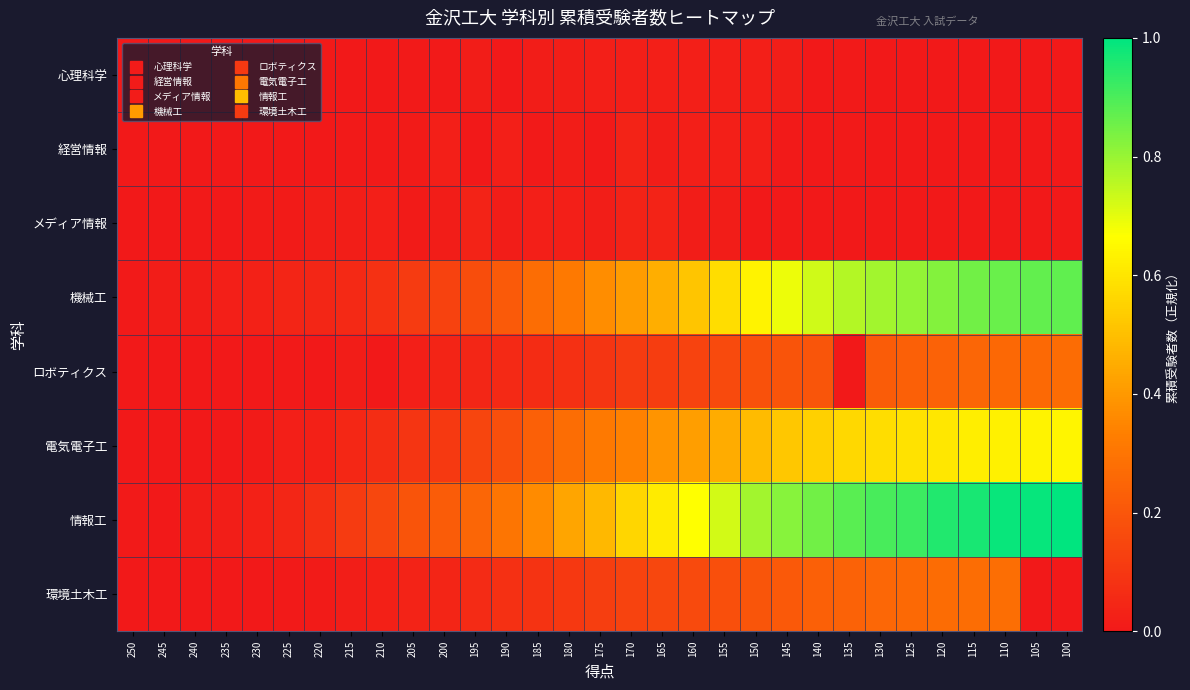

Which series has the largest range (max minus min)?

情報工